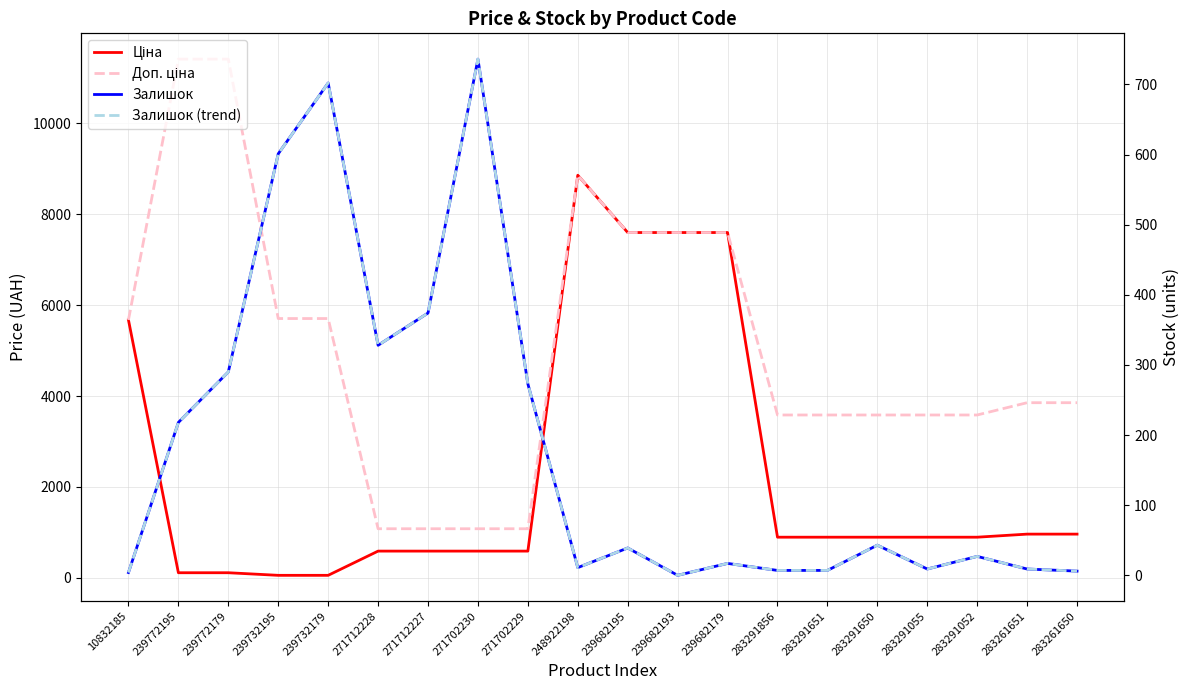

How many data points in Ціна are less than 895?

8